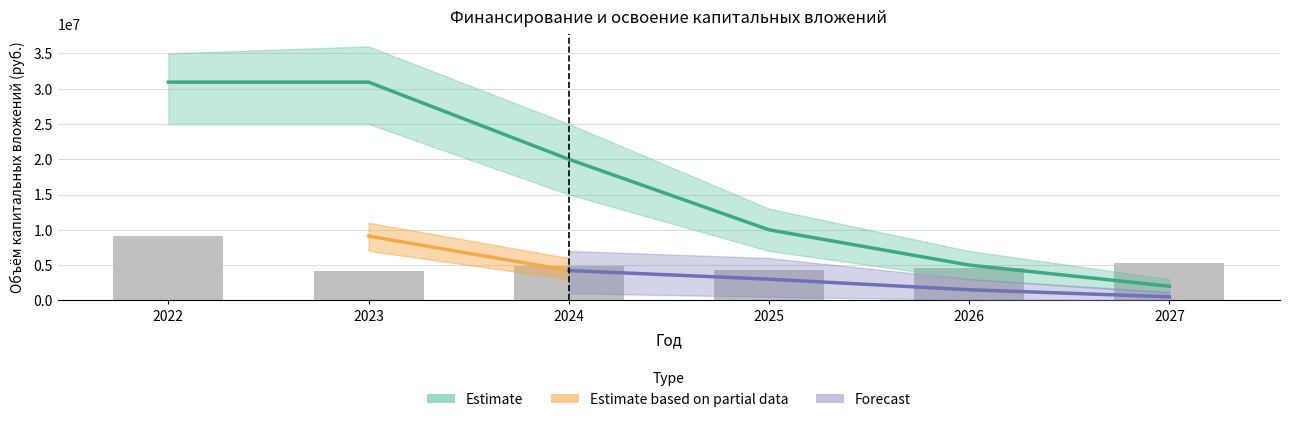

What is the ratio of the value at 2025 to the value at 2023?

0.3